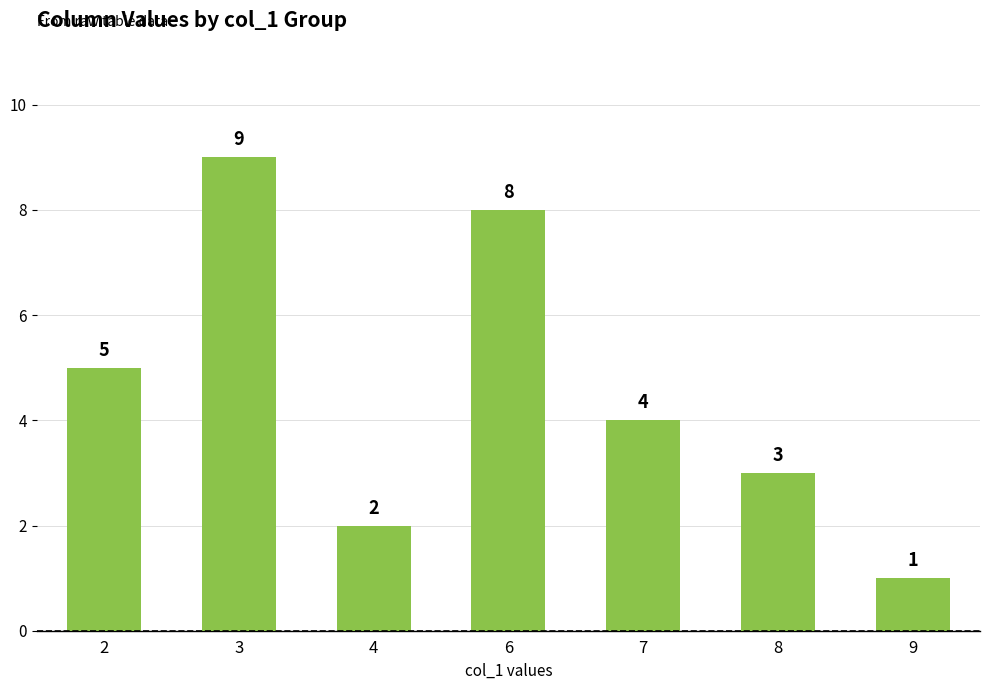

Does the chart contain stacked bars?

No